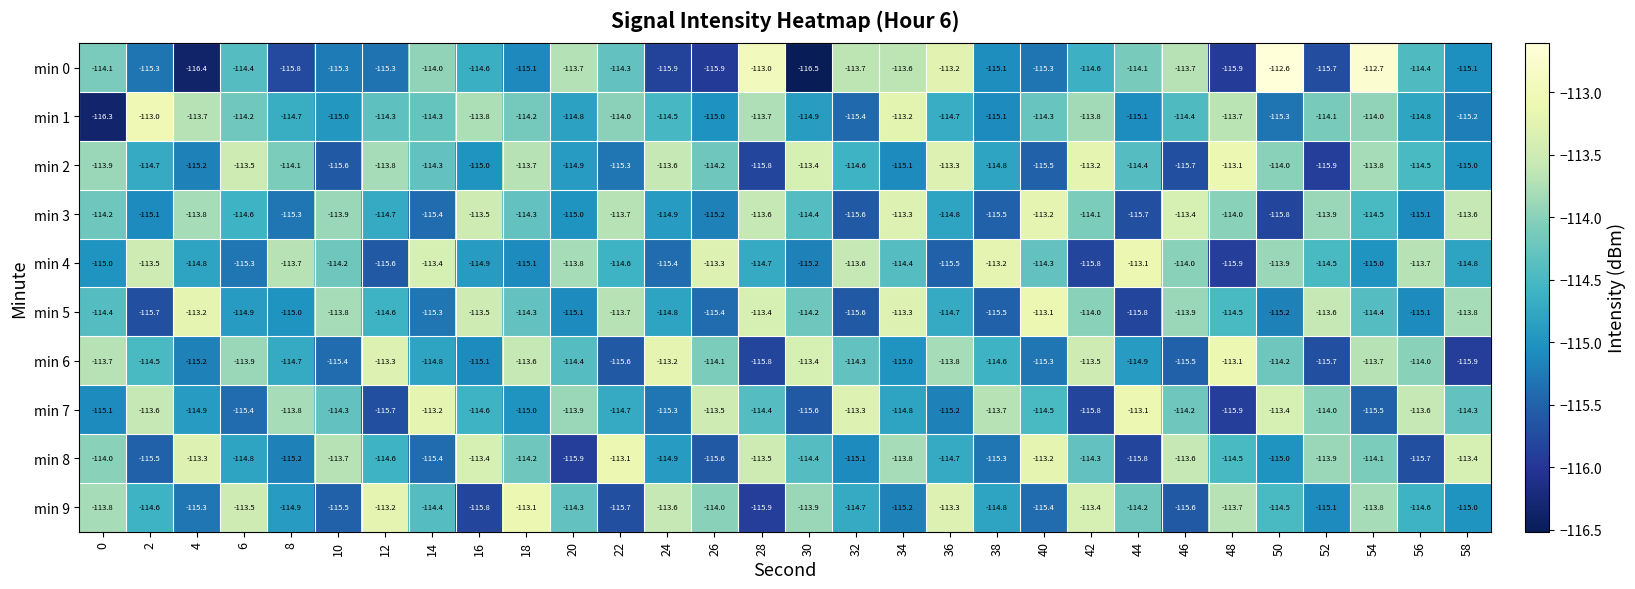

Is it true that min 1 equals -114.4 at 46?

True